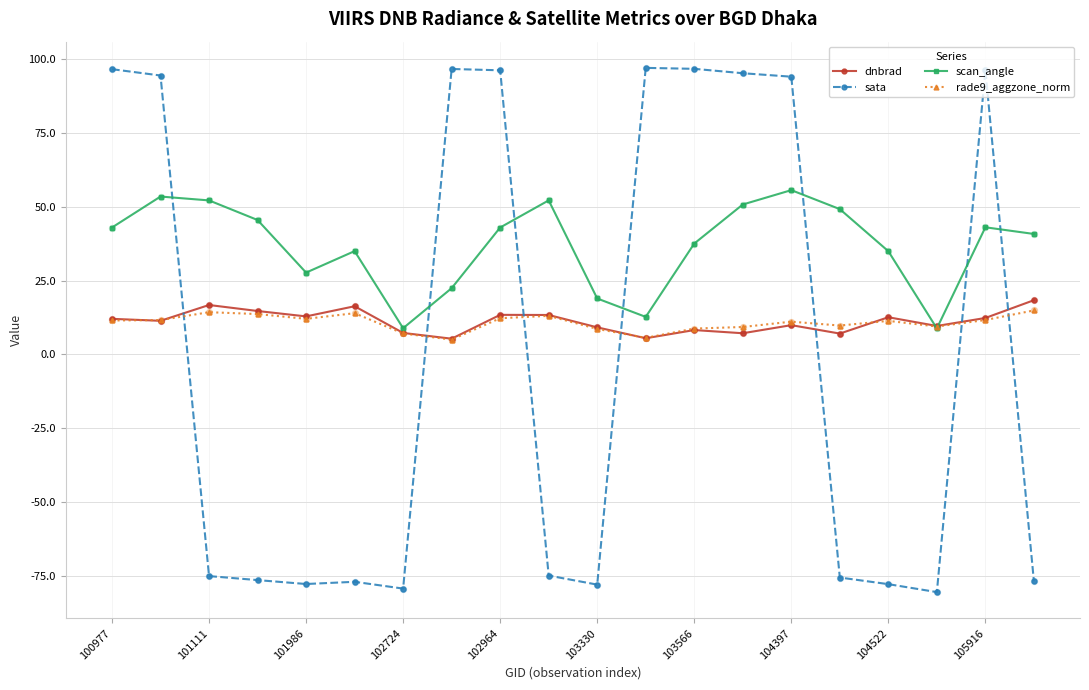

Which series has the largest total across all categories?

scan_angle